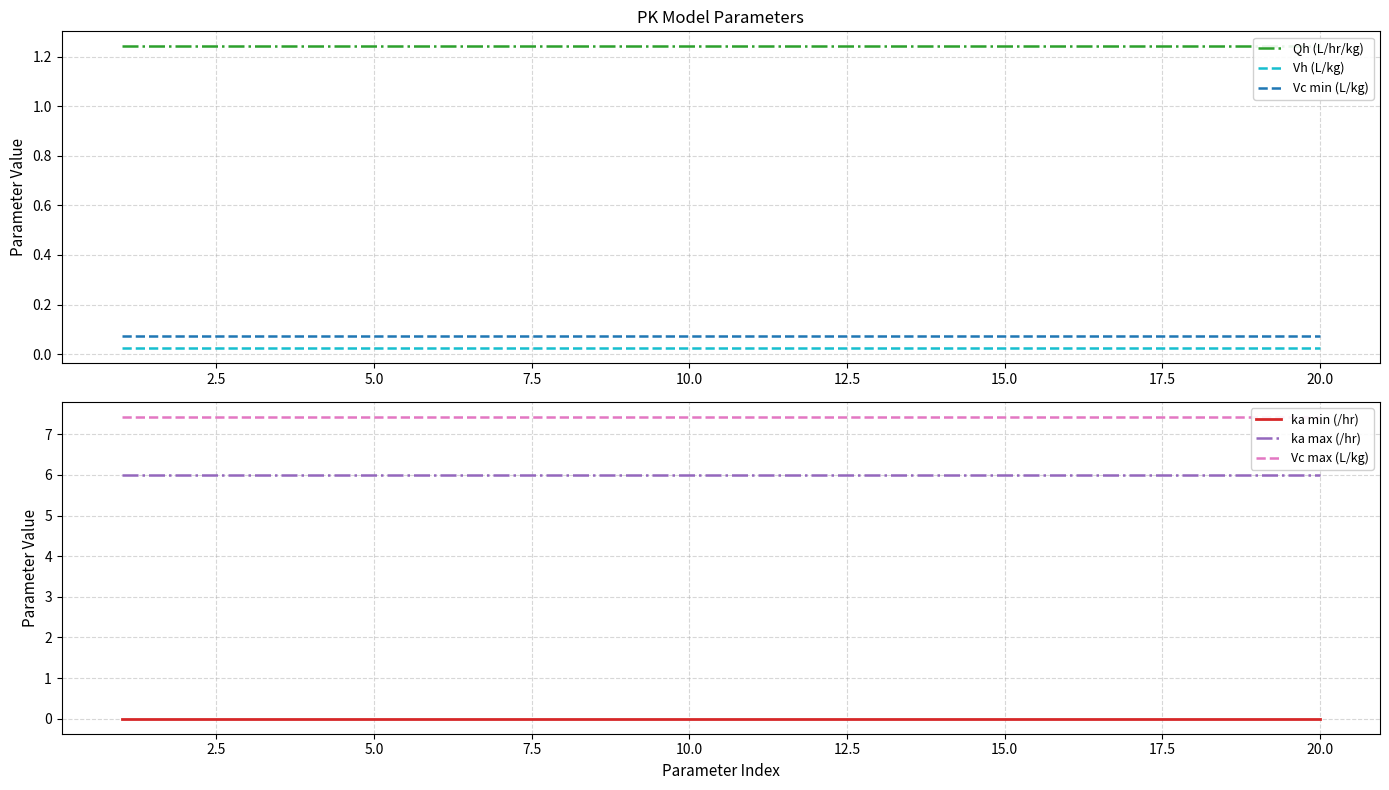

Which series changed the most between 2.5 and 15.0?

Qh (L/hr/kg)